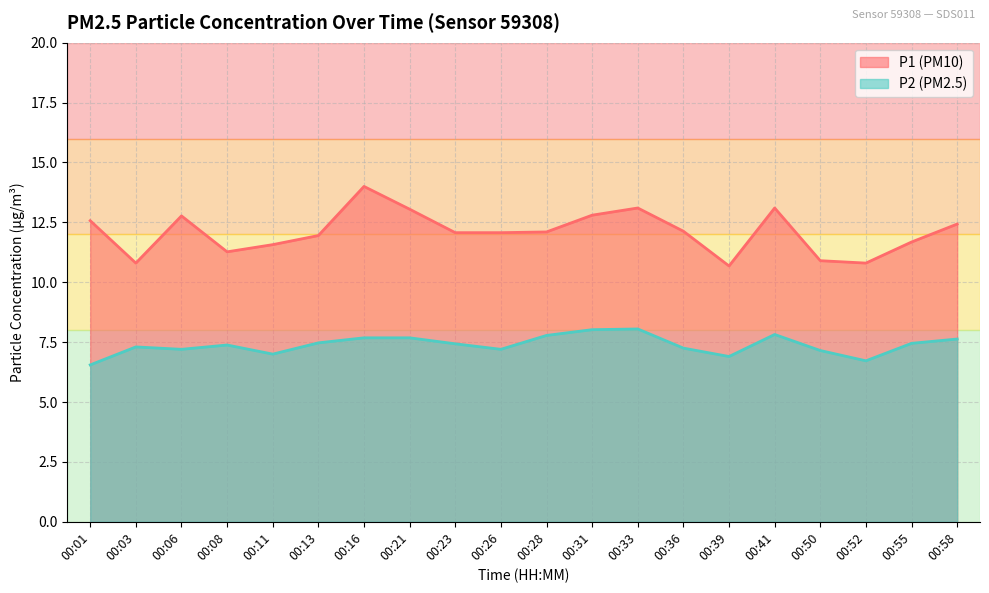

How many lines are shown in the chart?

2